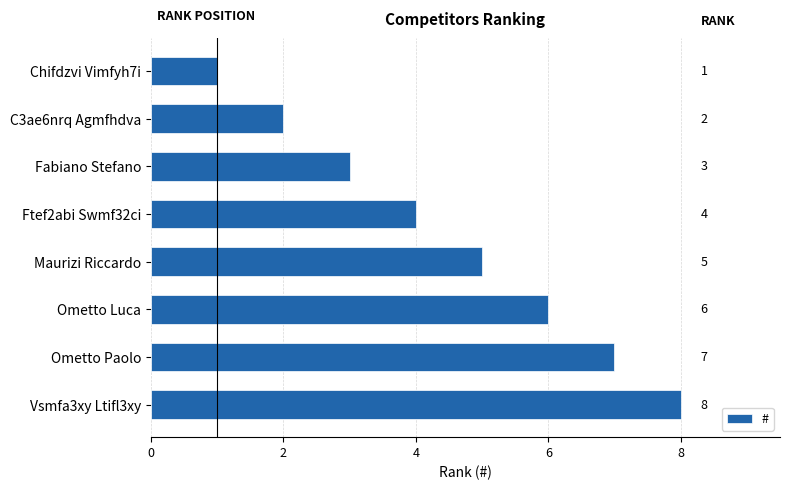

Rank the categories by value from lowest to highest.

Chifdzvi Vimfyh7i, C3ae6nrq Agmfhdva, Fabiano Stefano, Ftef2abi Swmf32ci, Maurizi Riccardo, Ometto Luca, Ometto Paolo, Vsmfa3xy Ltifl3xy